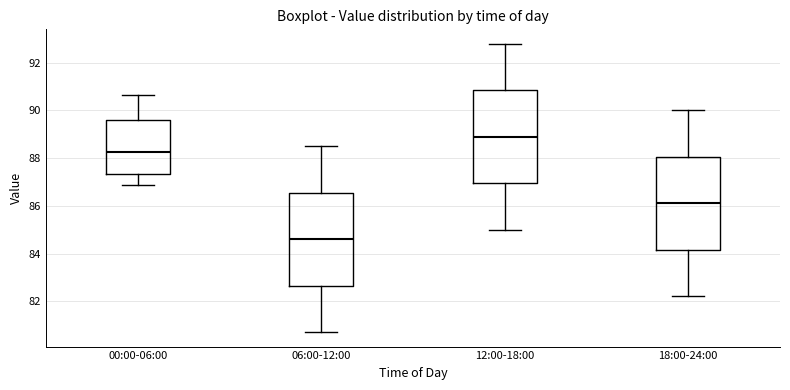

Reading left to right, read every box against the y-axis: the position of its median line, the range the box covers, and the ends of its whiskers. The values are not printed on the chart, so give them approximately, as read against the axis.

00:00-06:00: median 88.2, box 87.4 to 89.6, whiskers 86.8 to 90.6
06:00-12:00: median 84.6, box 82.6 to 86.6, whiskers 80.8 to 88.6
12:00-18:00: median 89.0, box 87.0 to 90.8, whiskers 85.0 to 92.8
18:00-24:00: median 86.2, box 84.2 to 88.0, whiskers 82.2 to 90.0